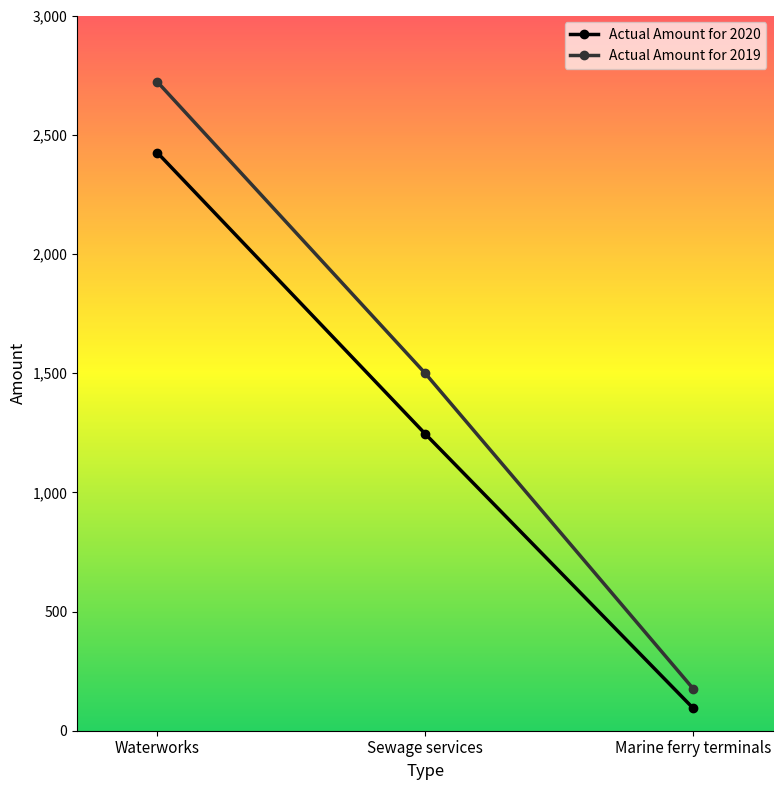

List the series in order of their overall mean, highest first.

Actual Amount for 2019, Actual Amount for 2020